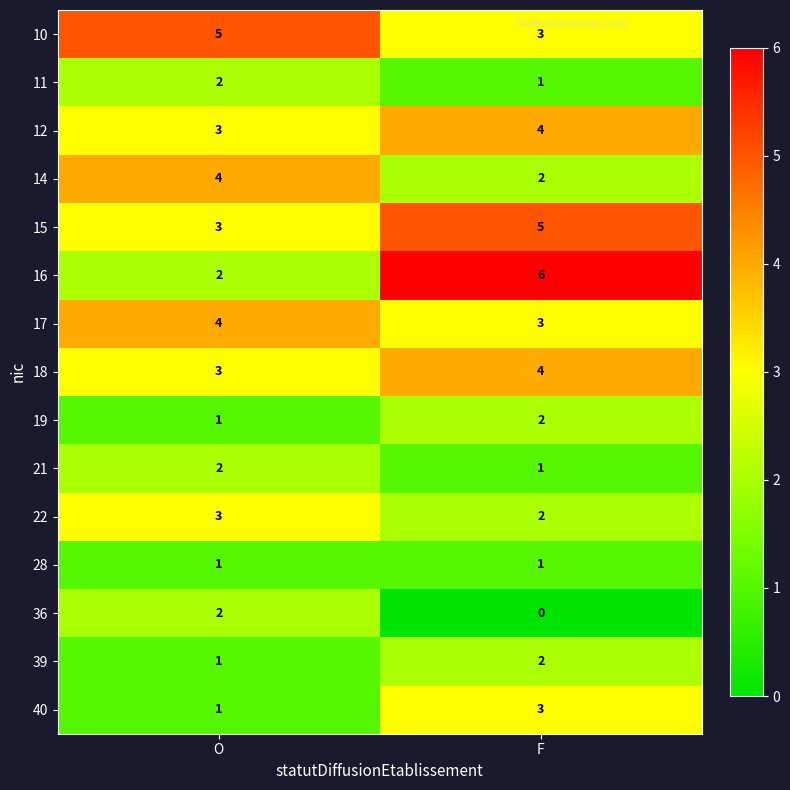

What is the greatest value displayed?

6